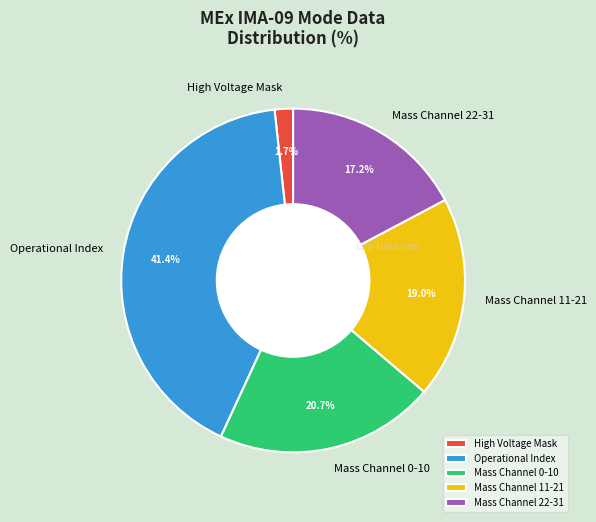

What is the ratio of the value at Mass Channel 22-31 to the value at Mass Channel 0-10?

0.8